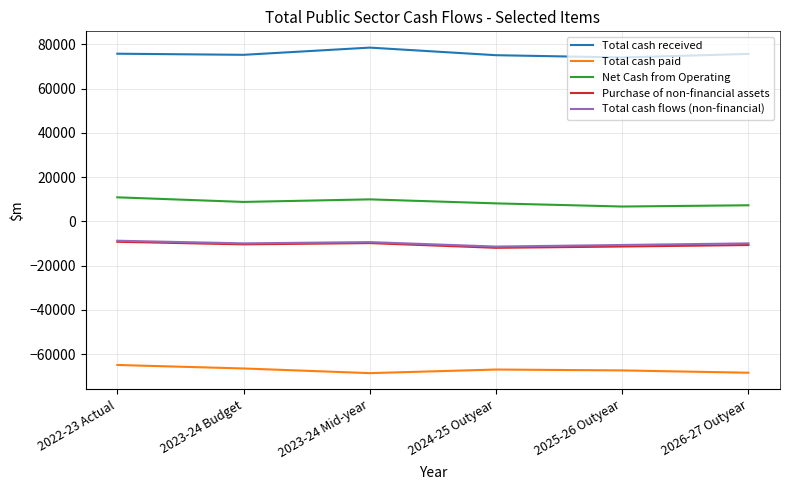

Where does the Net Cash from Operating series first go above 8789?

2022-23 Actual